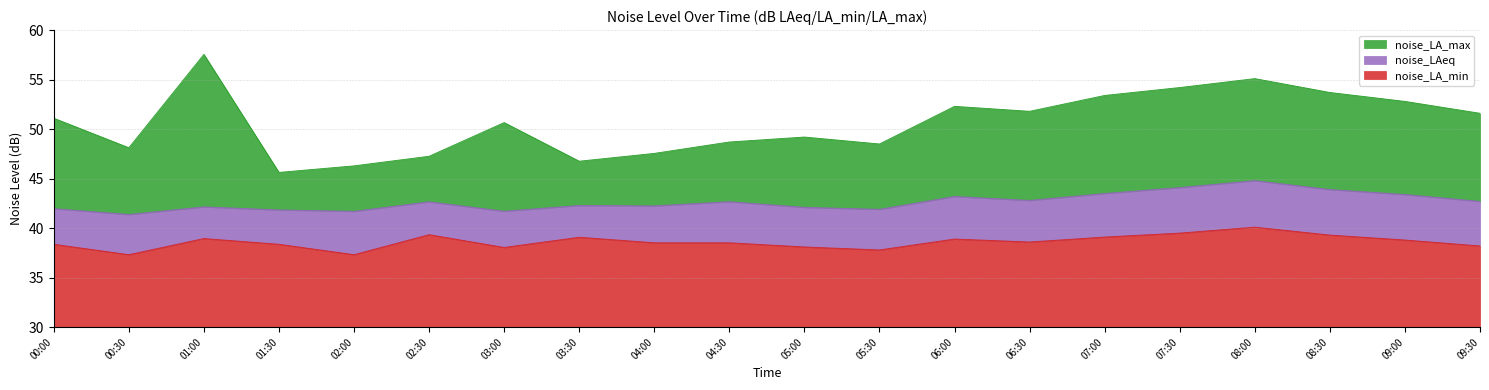

Is the value of noise_LA_max at 06:00 greater than the value of noise_LAeq at 01:00?

Yes